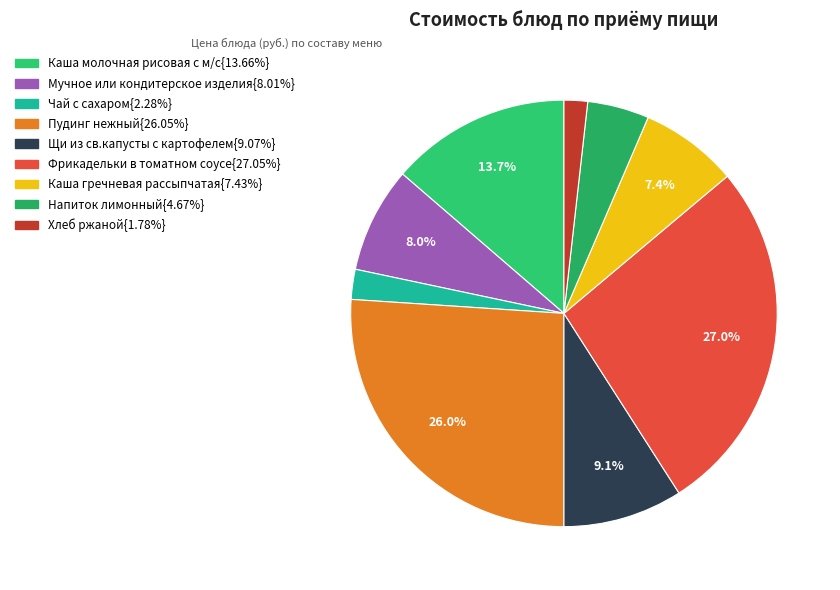

How many slices are in this pie chart?

9